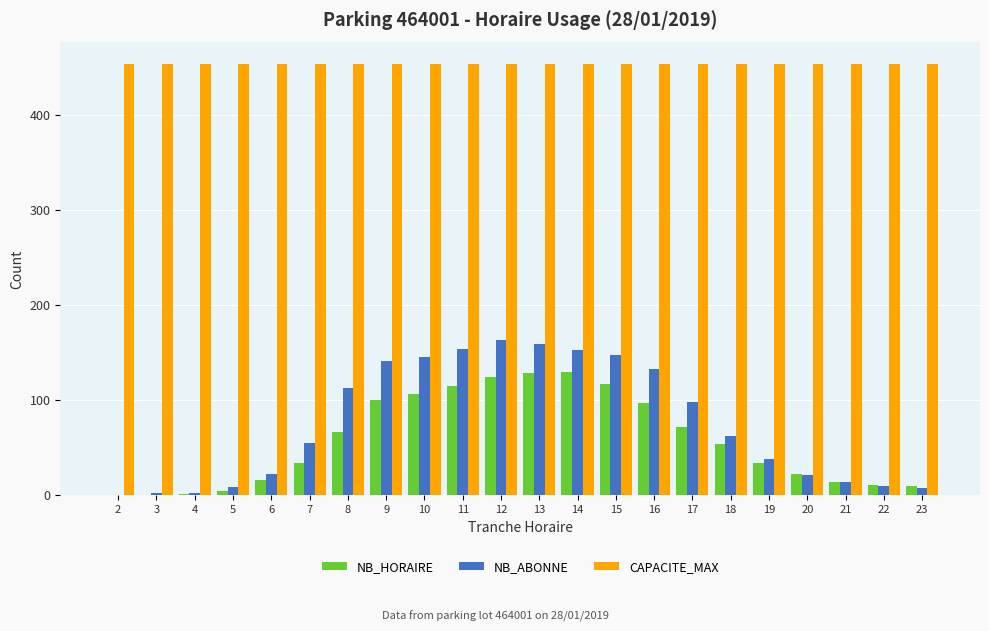

How many data points does each series have?

22